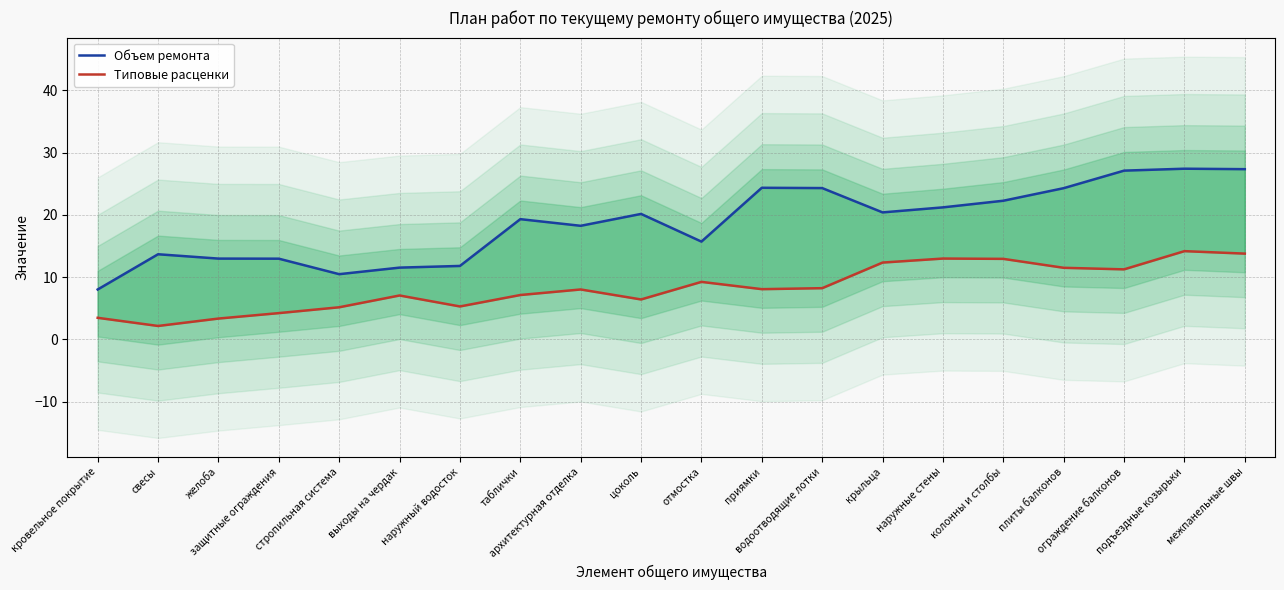

Between крыльца and стропильная система, which is larger?

крыльца